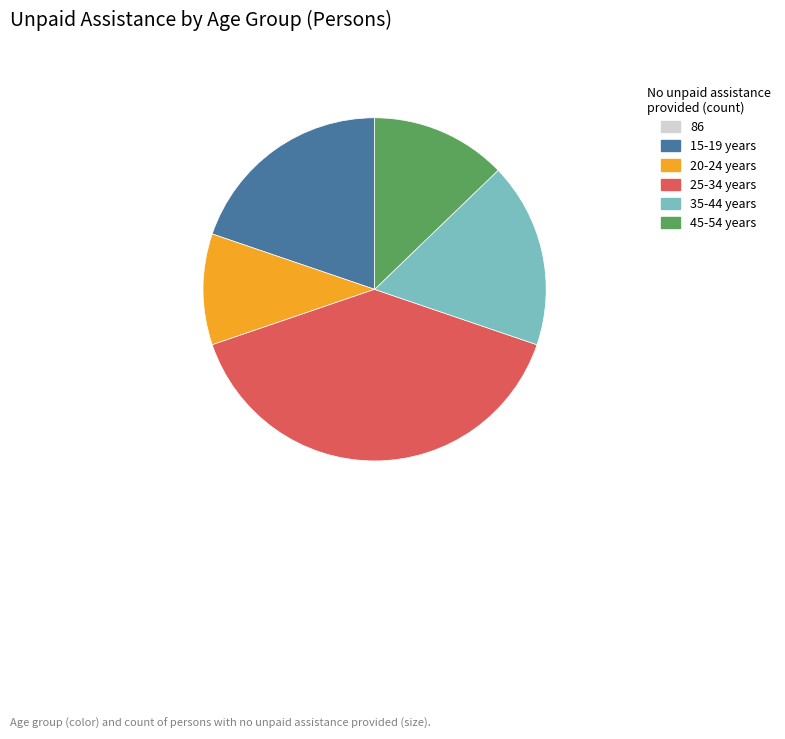

Is there a majority slice in this chart?

No